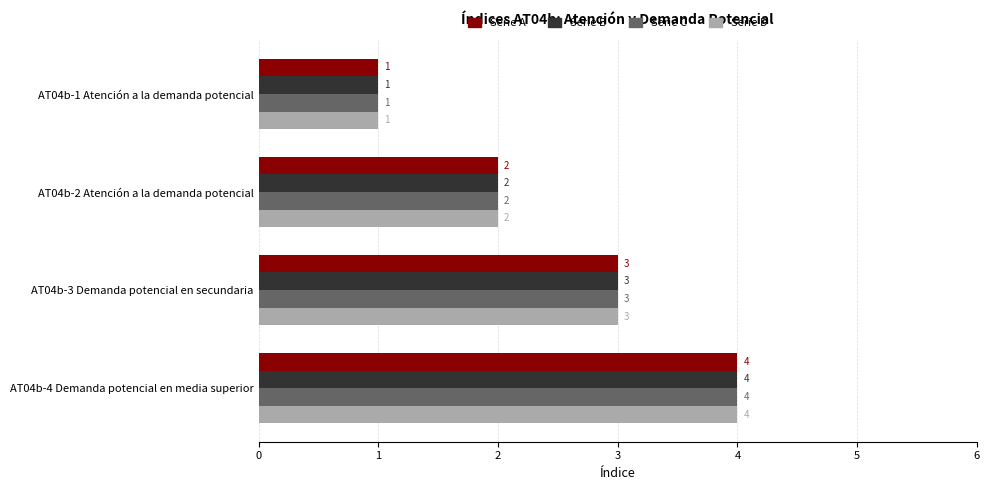

Read the Serie D value at AT04b-3 Demanda potencial en secundaria.

3